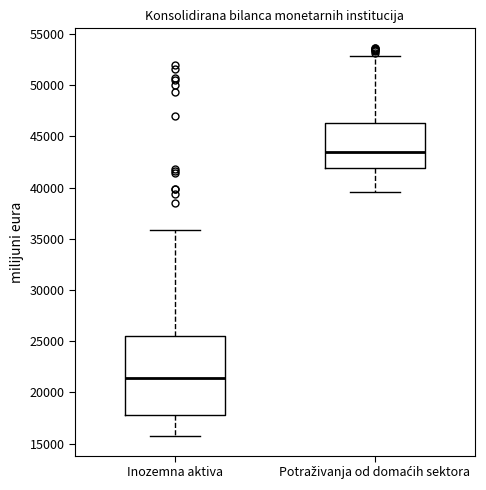

Comparing the boxes themselves (not the whiskers), which one is the tallest?

Inozemna aktiva